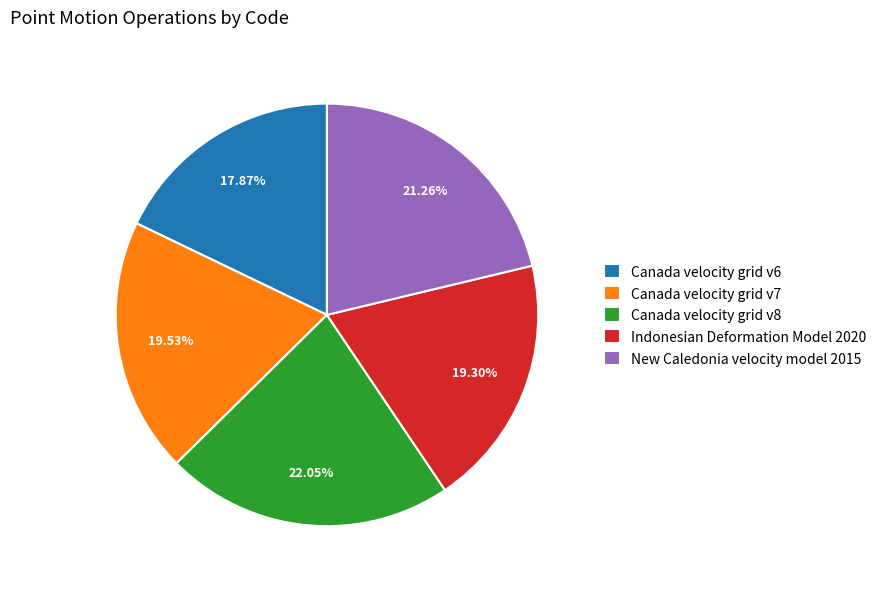

To the nearest percent, what is the difference between the largest and smallest slice percentages?

4%